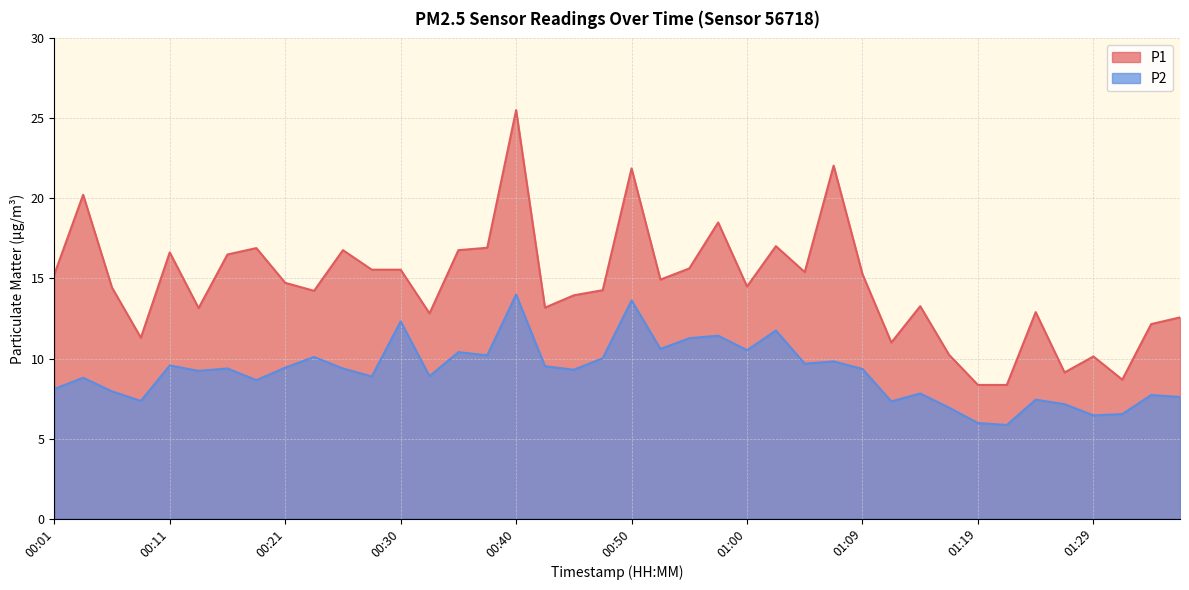

In P1, how many points are lower than both neighbors (excluding endpoints)?

11